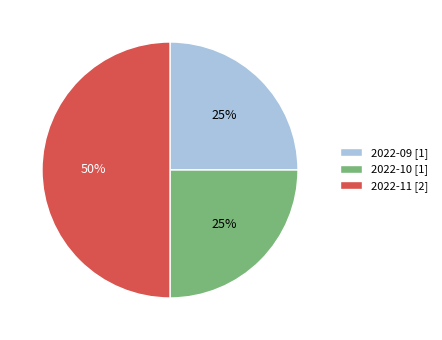

Which slice is the largest?

2022-11